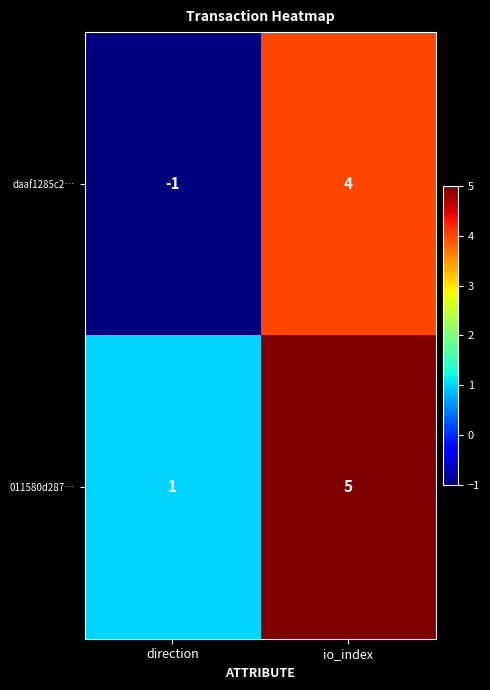

List the series in order of their overall mean, highest first.

011580d287…, daaf1285c2…